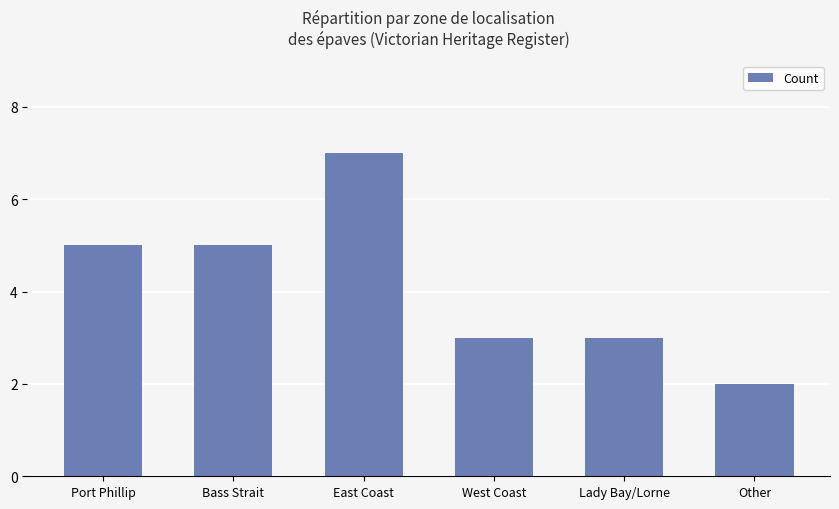

Which category has the highest value across all series?

East Coast